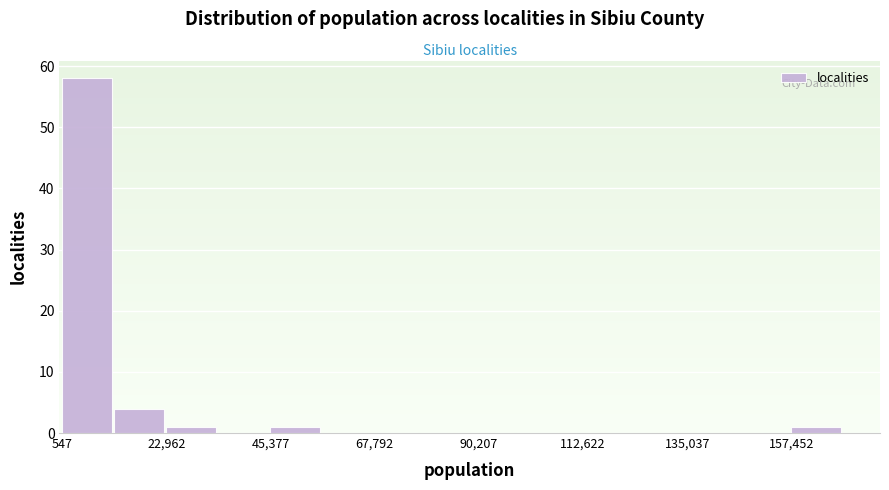

Around what value on the x-axis is the tallest bar? Give the approximate position of its centre, as read against the axis.

5000